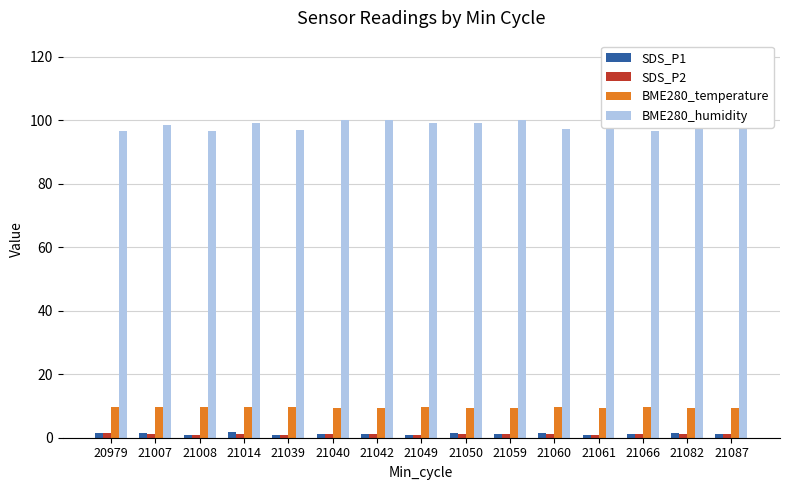

What is the average value of the SDS_P2 series?

1.1